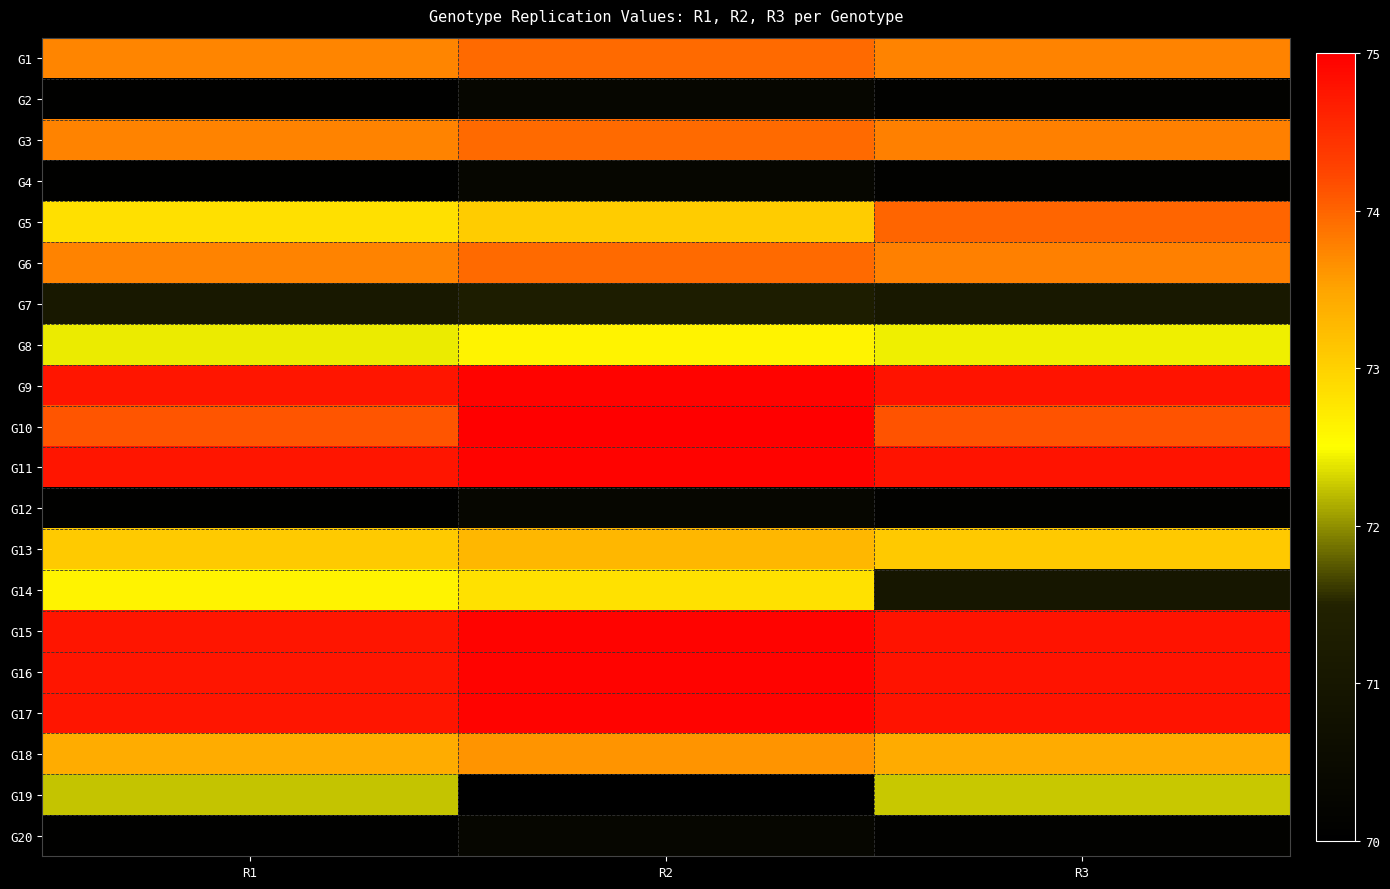

At which category does the chart reach its minimum across all series?

R2